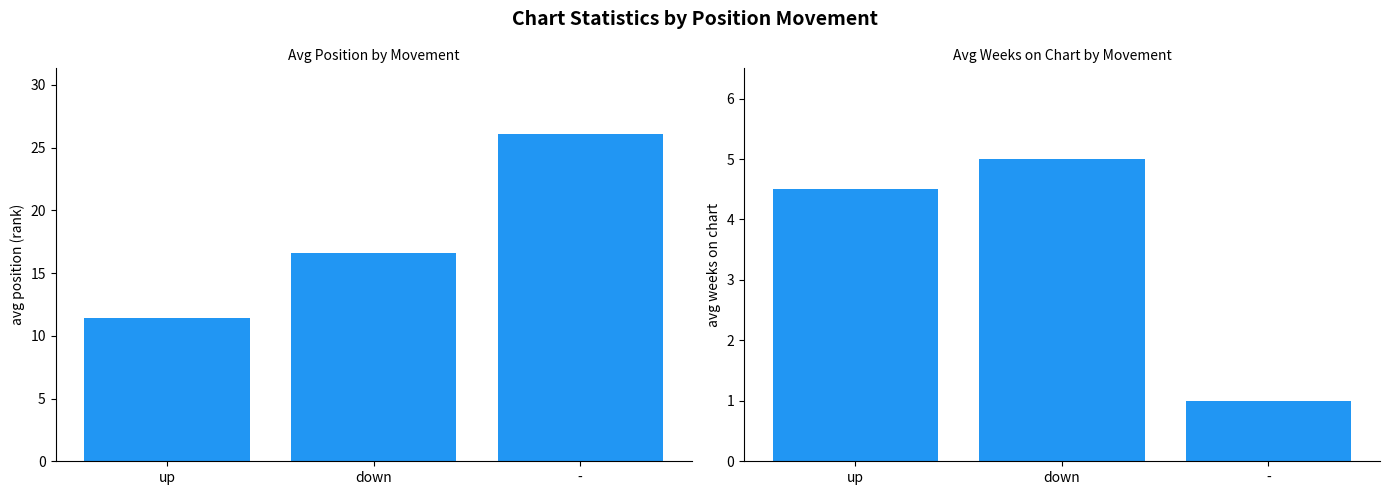

Rank the series by their maximum value, from lowest to highest.

Avg Weeks on Chart, Avg Position